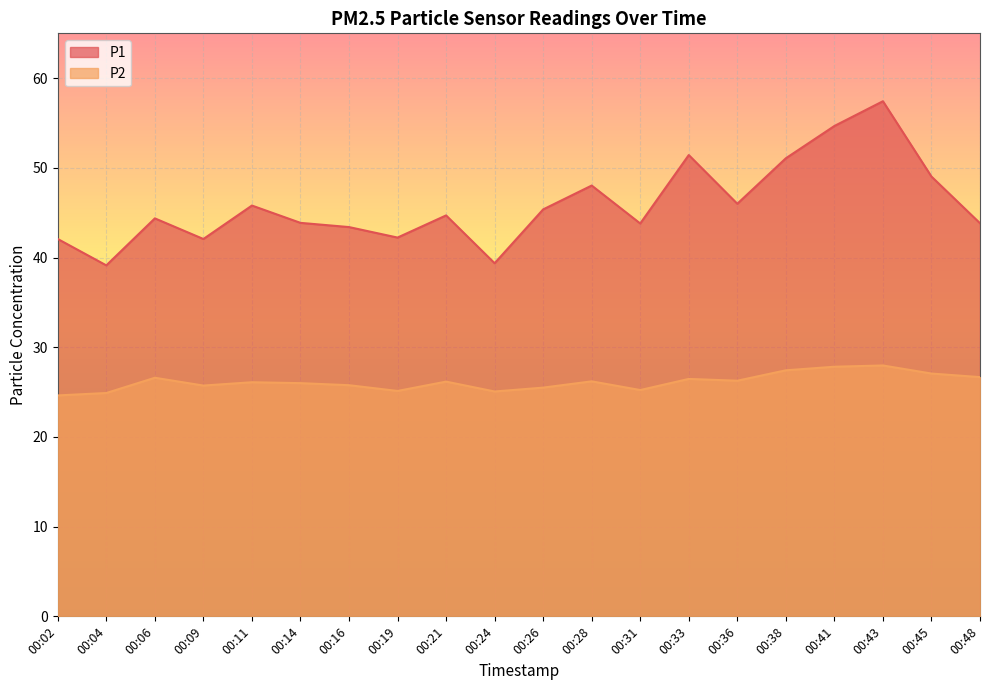

List the labels in order of P2 value, smallest first.

00:02, 00:04, 00:24, 00:19, 00:31, 00:26, 00:09, 00:16, 00:14, 00:11, 00:21, 00:28, 00:36, 00:33, 00:06, 00:48, 00:45, 00:38, 00:41, 00:43